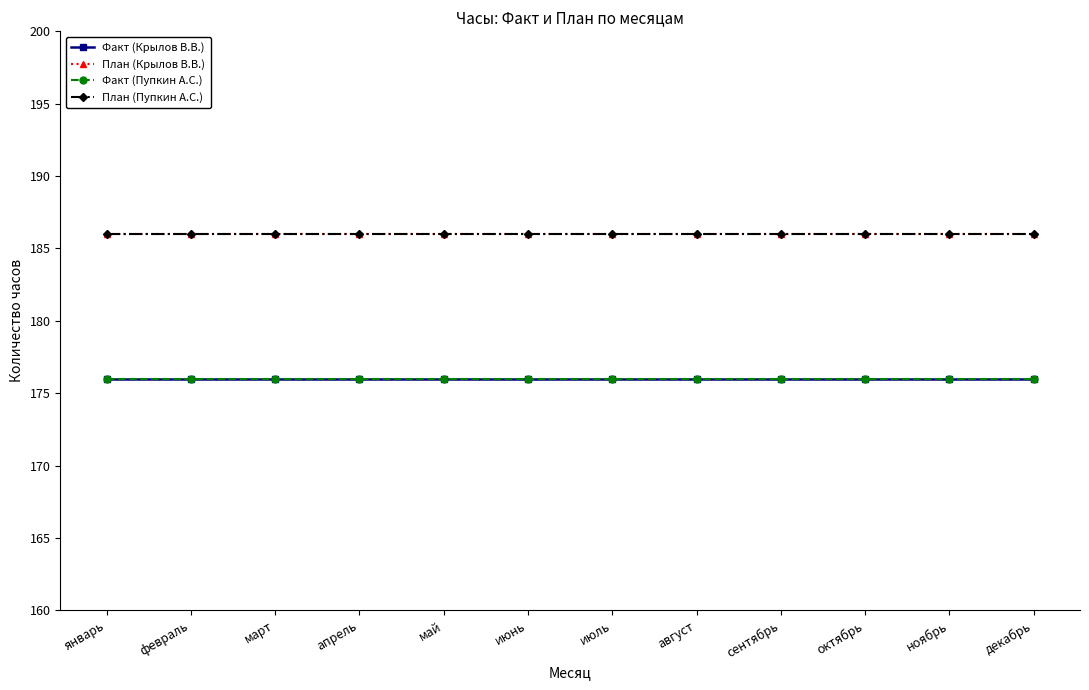

Does the chart have visible grid lines?

No